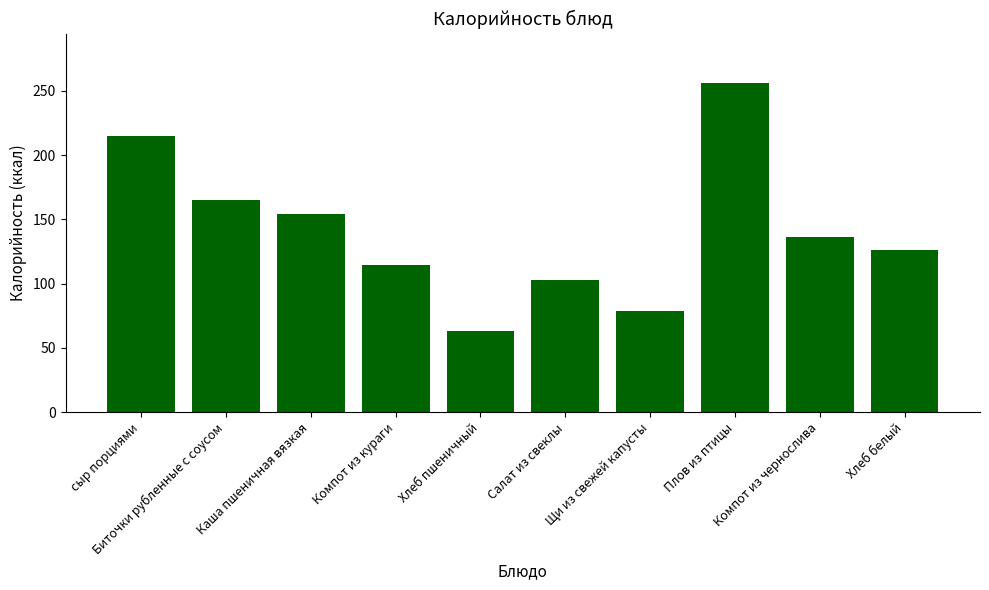

What is the label of the 1st bar from the left?

сыр порциями